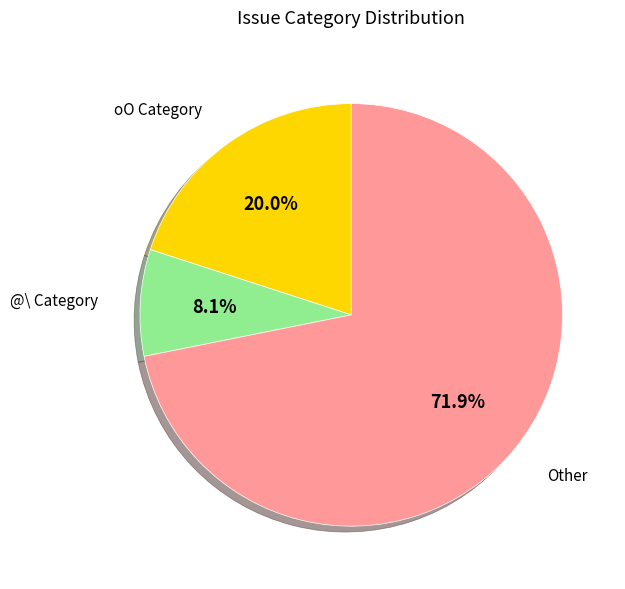

What percentage do @\ Category and oO Category together represent?

28.1%